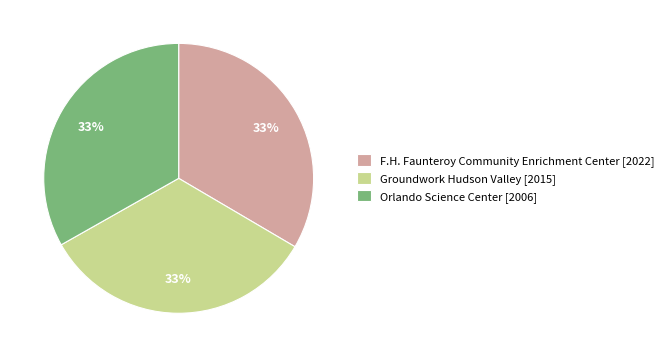

What percentage is the Orlando Science Center [2006] slice, to the nearest percent?

33%